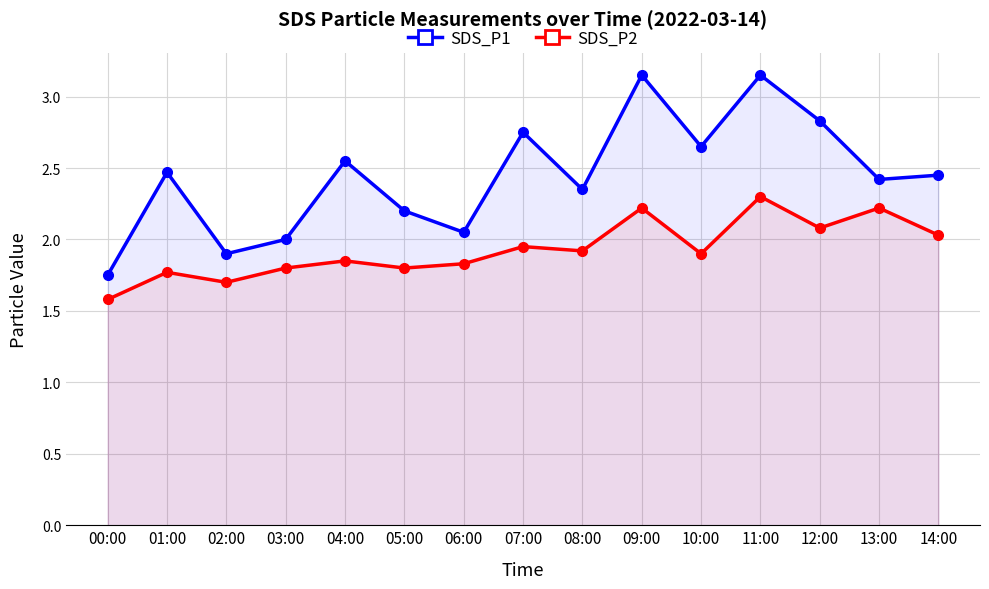

What is the difference between the SDS_P1 values at 13:00 and 02:00?

0.5